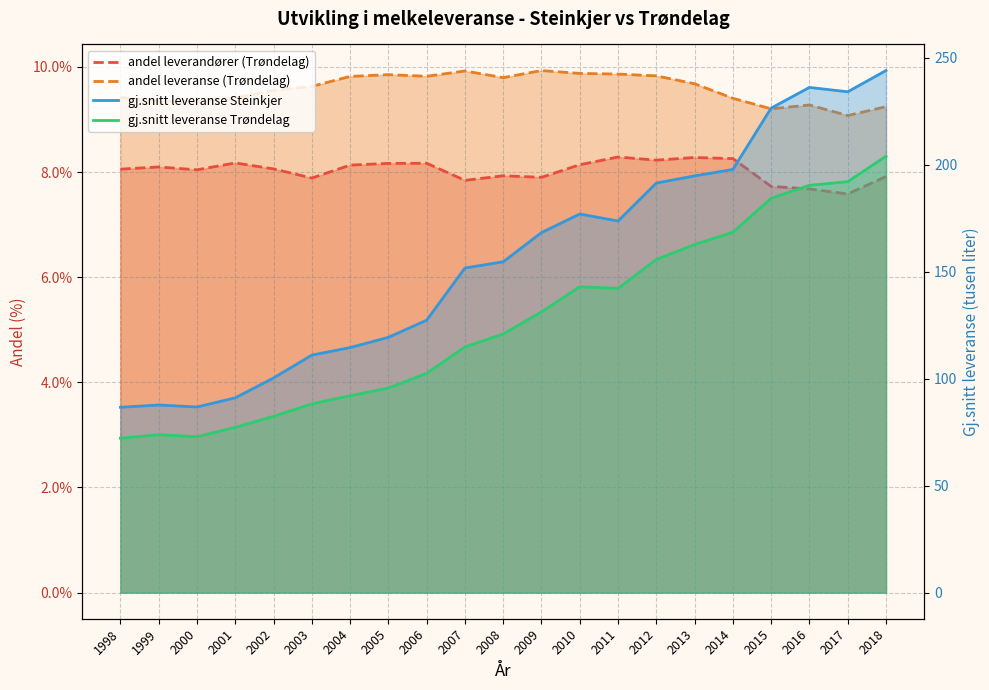

What is the value of the gj.snitt leveranse Trøndelag point at the 15th from the left?

155.8